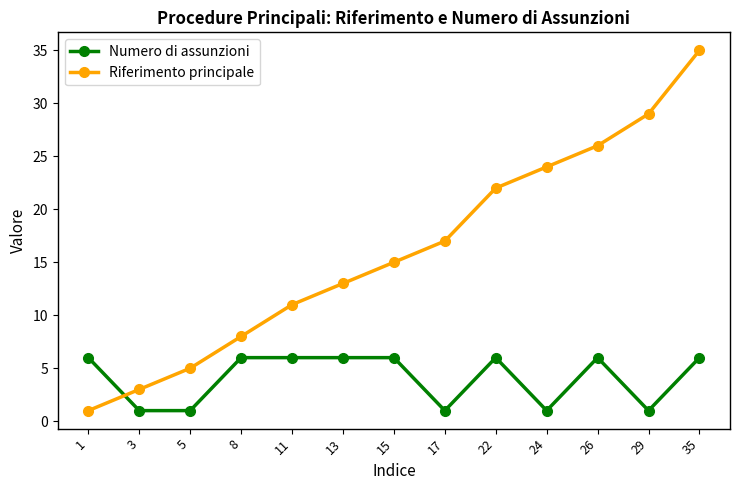

Which category has the highest value across all series?

35